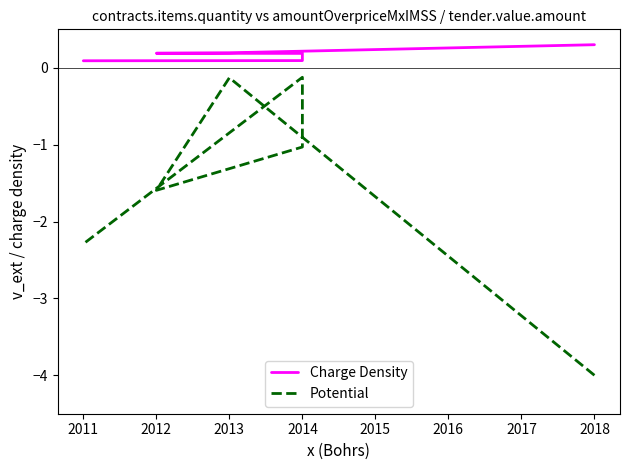

What is the difference between the maximum and minimum values in the Potential series?

3.9